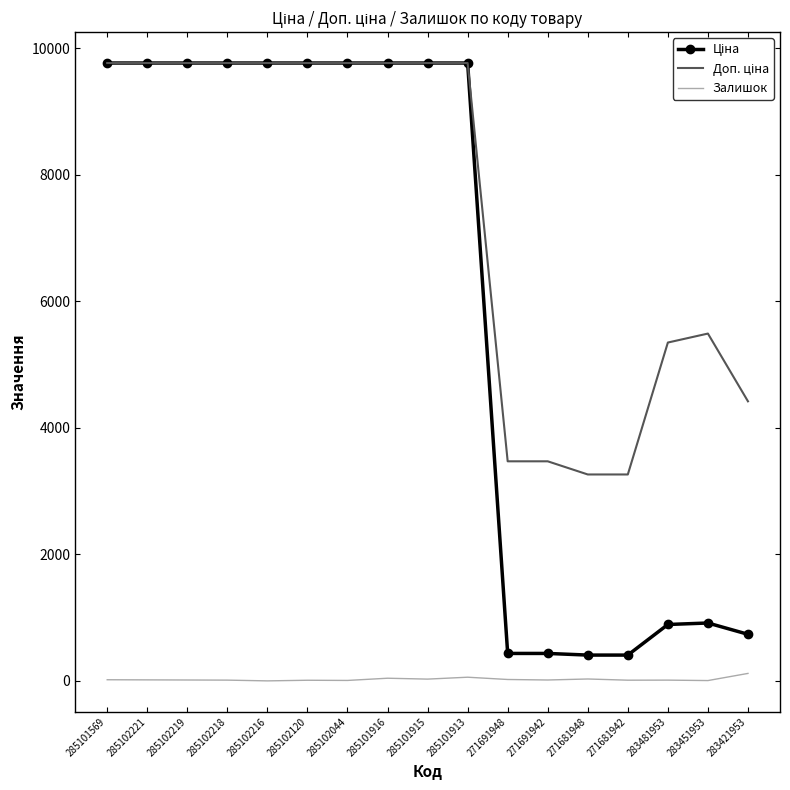

The Залишок series shows 30.0 at 271681948. True or false?

True